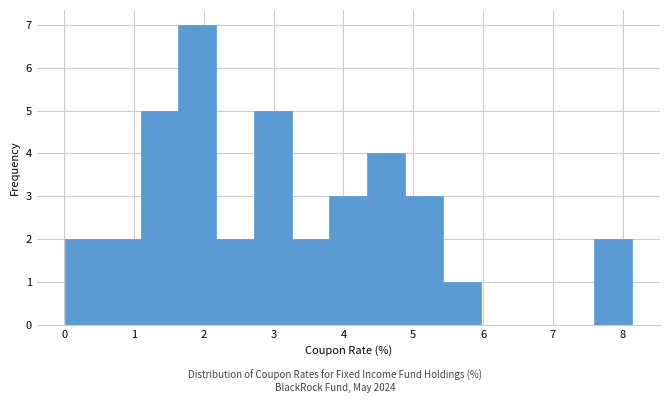

Reading left to right, list every bar in this chart as the range it spans on the x-axis followed by its height. Neither the bar edges nor the heights are printed on the chart, so give them approximately, as read against the axes.

0.0 to 0.6: 2
0.6 to 1.1: 2
1.1 to 1.6: 5
1.6 to 2.2: 7
2.2 to 2.7: 2
2.7 to 3.3: 5
3.3 to 3.8: 2
3.8 to 4.3: 3
4.3 to 4.9: 4
4.9 to 5.4: 3
5.4 to 6.0: 1
6.0 to 6.5: 0
6.5 to 7.0: 0
7.0 to 7.6: 0
7.6 to 8.1: 2